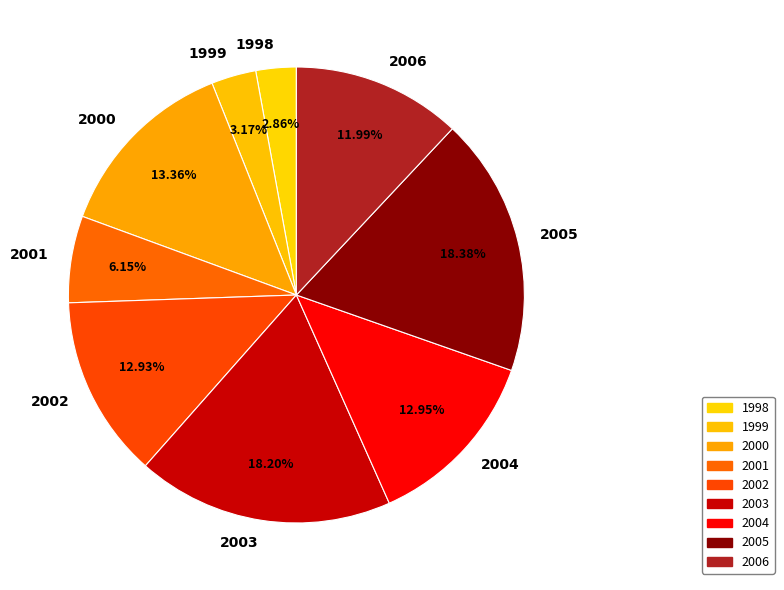

Does 1999 account for over 50% of the chart?

No